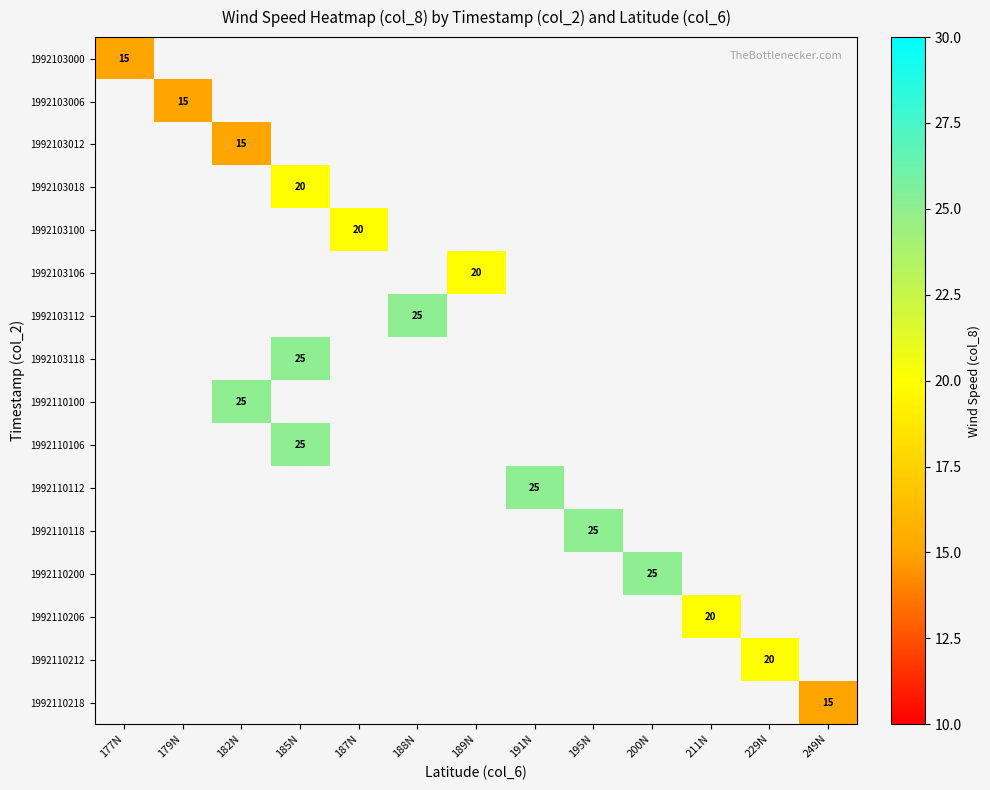

Which label corresponds to the smallest value in the chart?

177N